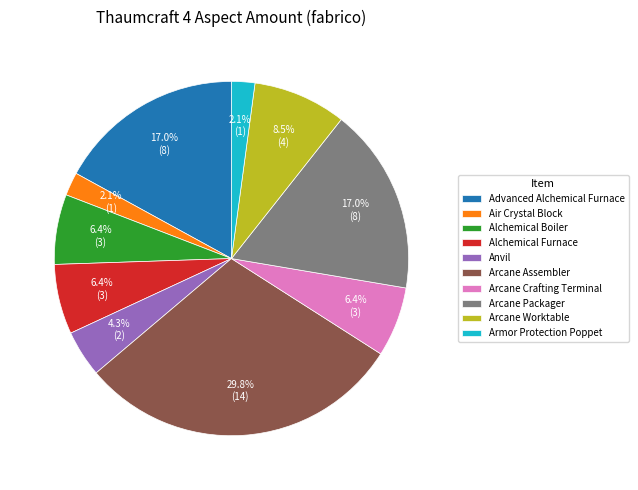

To the nearest percent, what is the difference between the Alchemical Furnace and Advanced Alchemical Furnace slice percentages?

11%